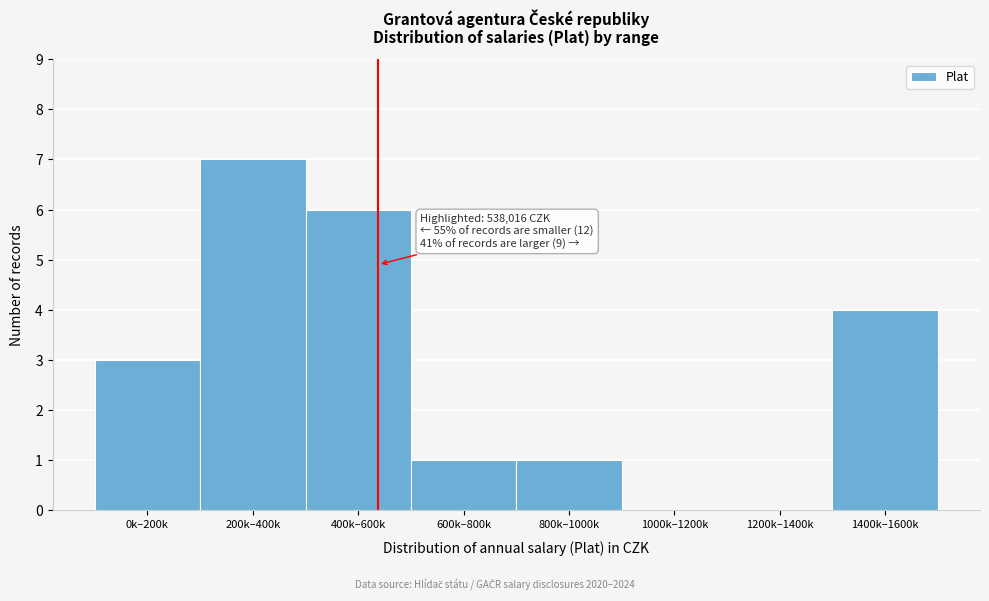

Reading left to right, what are all the values shown in this chart?

0k–200k=3	200k–400k=7	400k–600k=6	600k–800k=1	800k–1000k=1	1000k–1200k=0	1200k–1400k=0	1400k–1600k=4